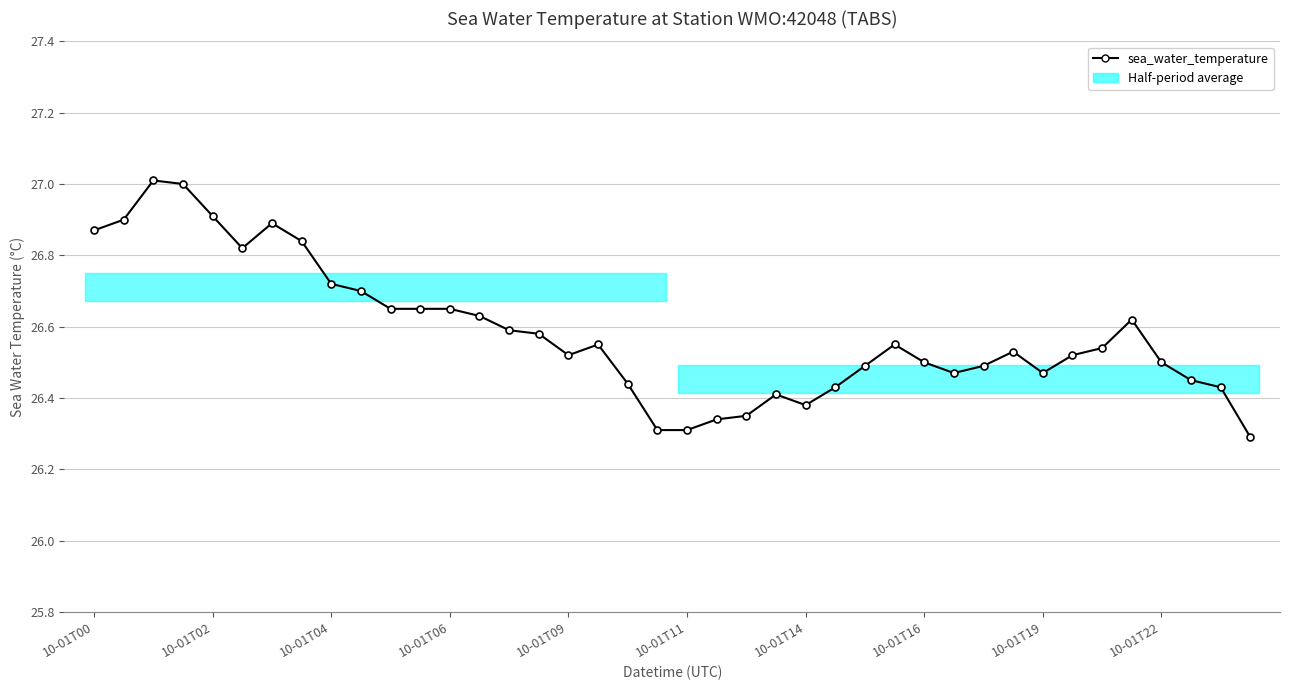

What is the change in value from 15 to 18?

-0.1